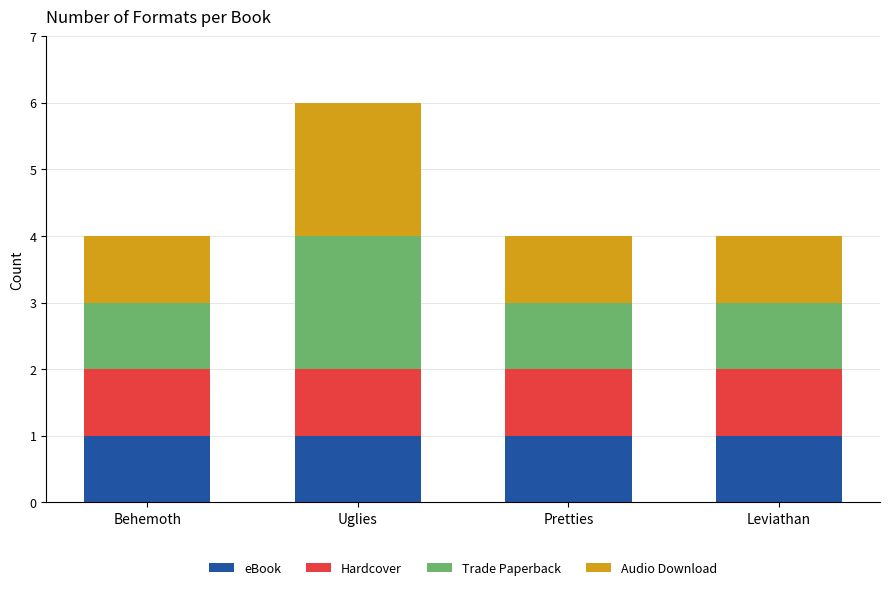

What is the total value across all series at Pretties?

4